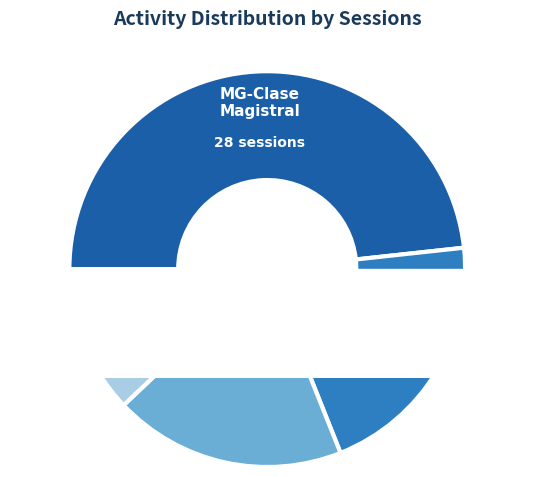

Combined, what portion of the pie is MG-Clase Magistral and SM-Seminario?

69.0%